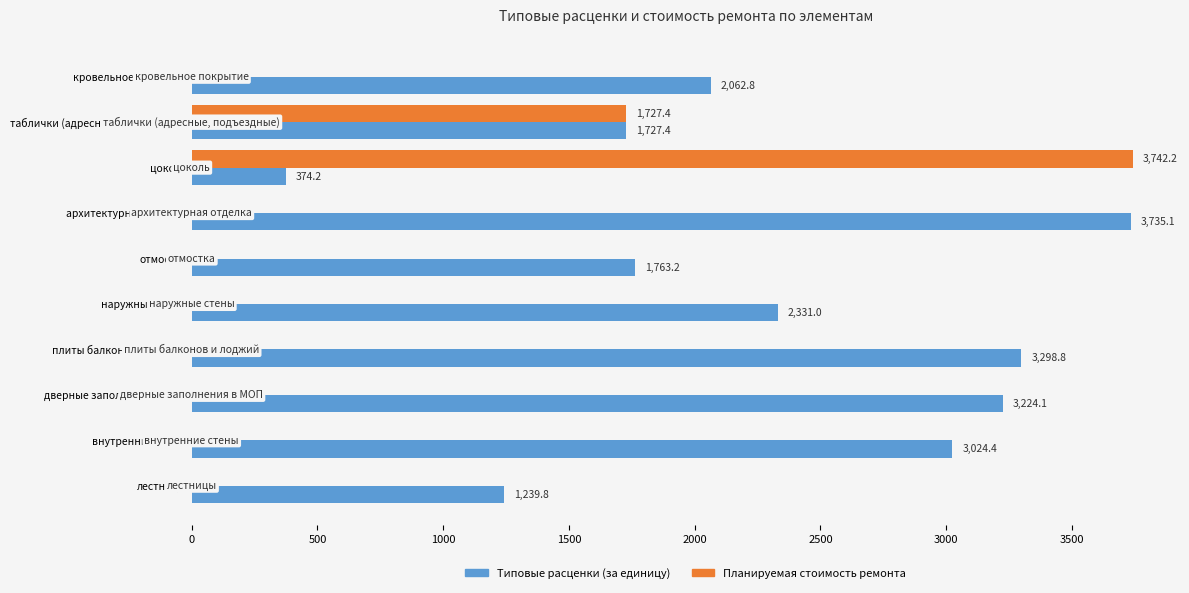

What is the sum of the Планируемая стоимость ремонта values at отмостка and цоколь?

3742.2